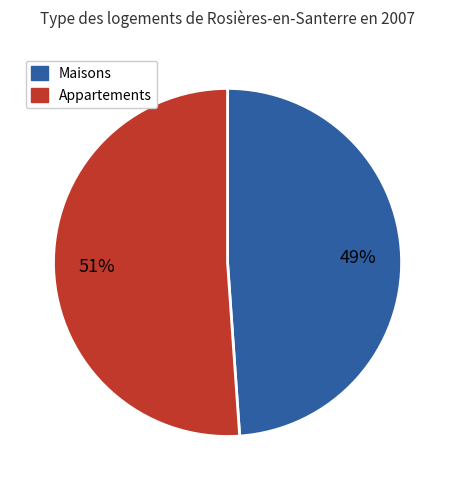

To the nearest percent, what portion does Maisons represent?

49%